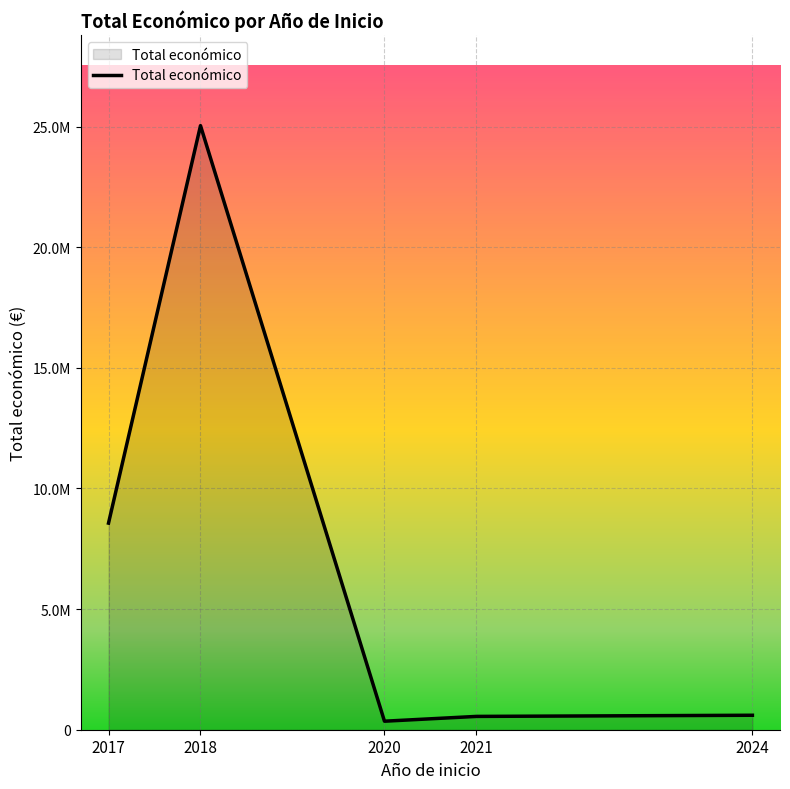

Does the chart display data point markers on the line(s)?

No